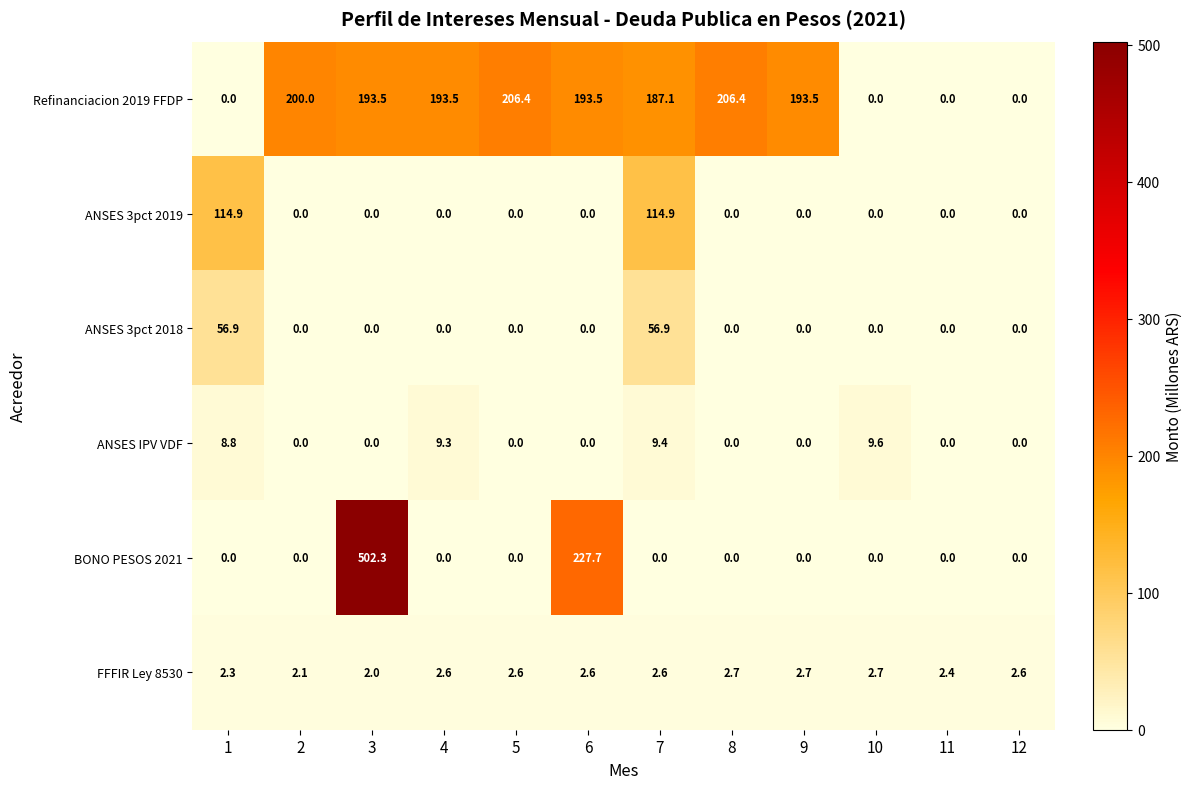

At which category is the sum across all series the highest?

3